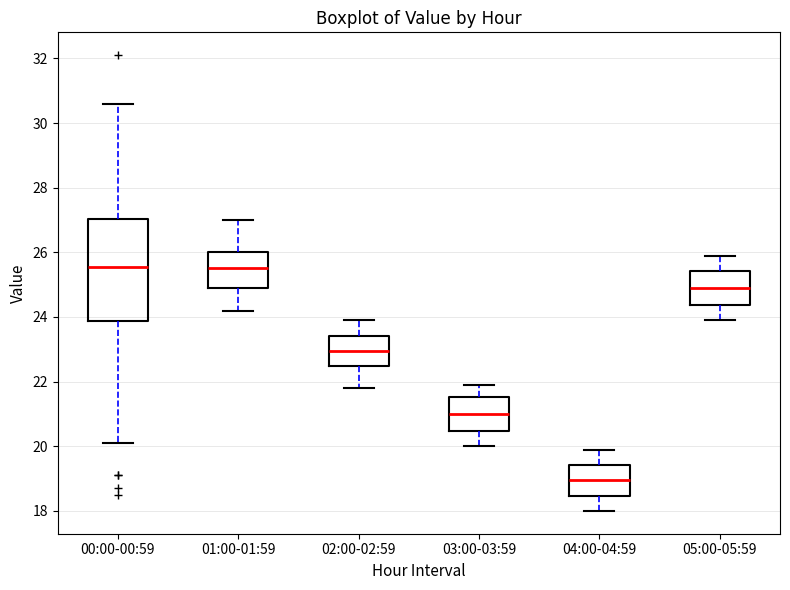

Reading left to right, transcribe this box plot: for each box, give where its median line is, the range the box spans, and where its two whiskers end, as read against the y-axis. The values are not printed on the chart, so give them approximately, as read against the axis.

00:00-00:59: median 25.6, box 23.8 to 27.0, whiskers 20.2 to 30.6
01:00-01:59: median 25.6, box 25.0 to 26.0, whiskers 24.2 to 27.0
02:00-02:59: median 23.0, box 22.4 to 23.4, whiskers 21.8 to 24.0
03:00-03:59: median 21.0, box 20.4 to 21.6, whiskers 20.0 to 22.0
04:00-04:59: median 19.0, box 18.4 to 19.4, whiskers 18.0 to 20.0
05:00-05:59: median 25.0, box 24.4 to 25.4, whiskers 24.0 to 26.0